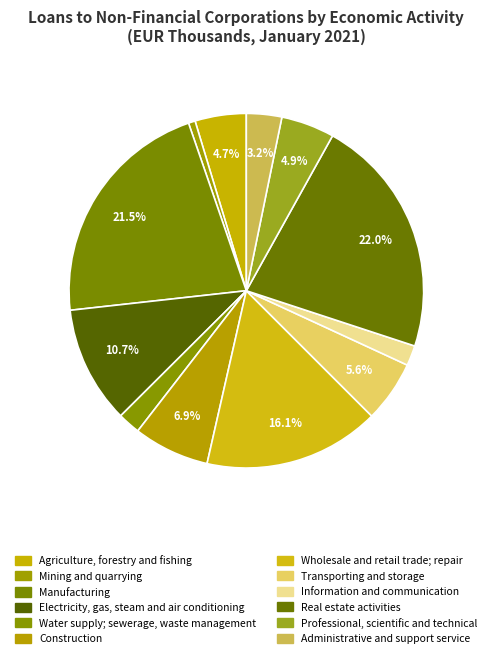

Rank the categories by value from lowest to highest.

Mining and quarrying, Information and communication, Water supply; sewerage, waste management, Administrative and support service, Agriculture, forestry and fishing, Professional, scientific and technical, Transporting and storage, Construction, Electricity, gas, steam and air conditioning, Wholesale and retail trade; repair, Manufacturing, Real estate activities